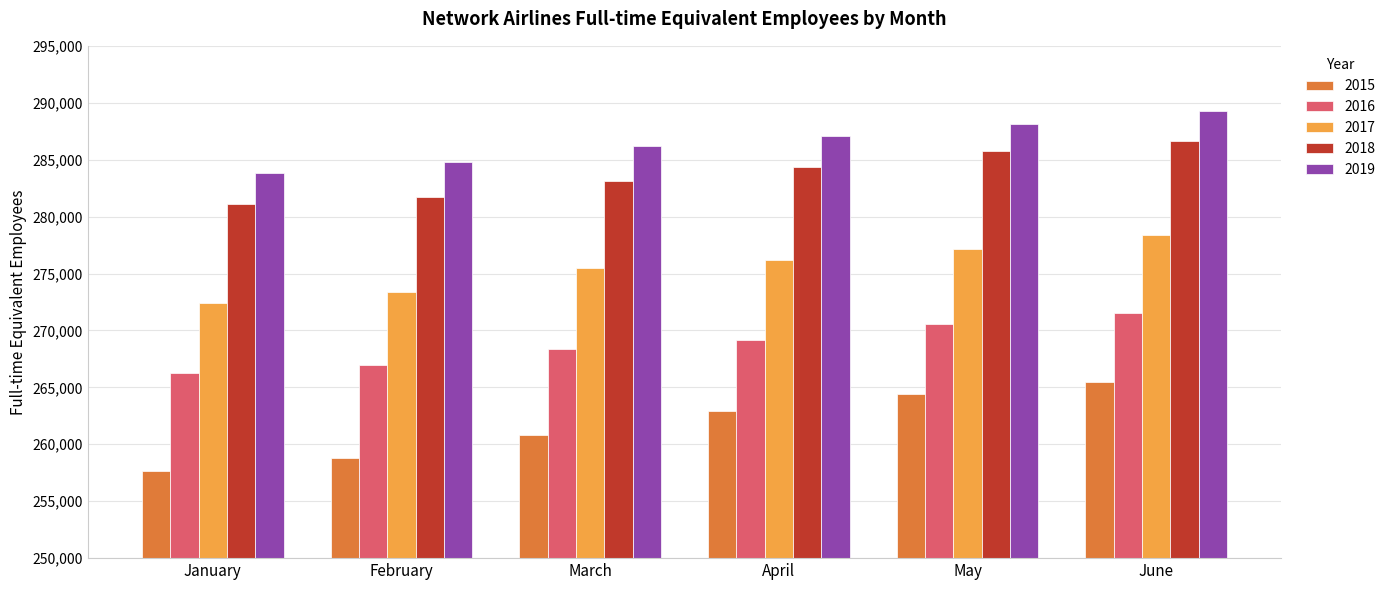

Is the value of 2017 at January greater than the value of 2016 at February?

Yes